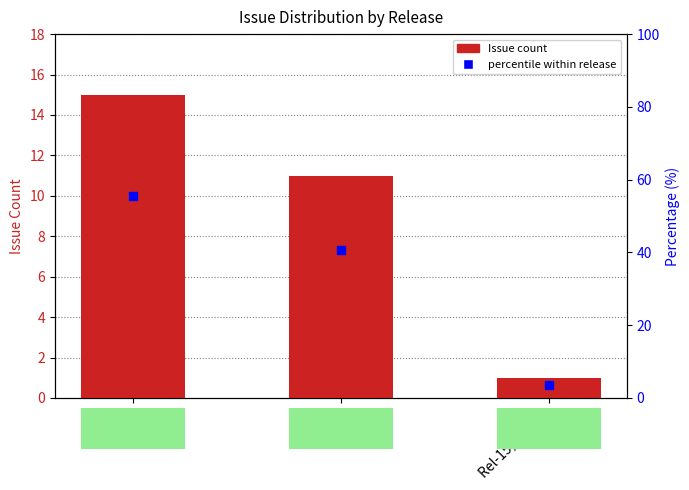

What is the total value across all series at Rel-15, Rel-16?

4.7